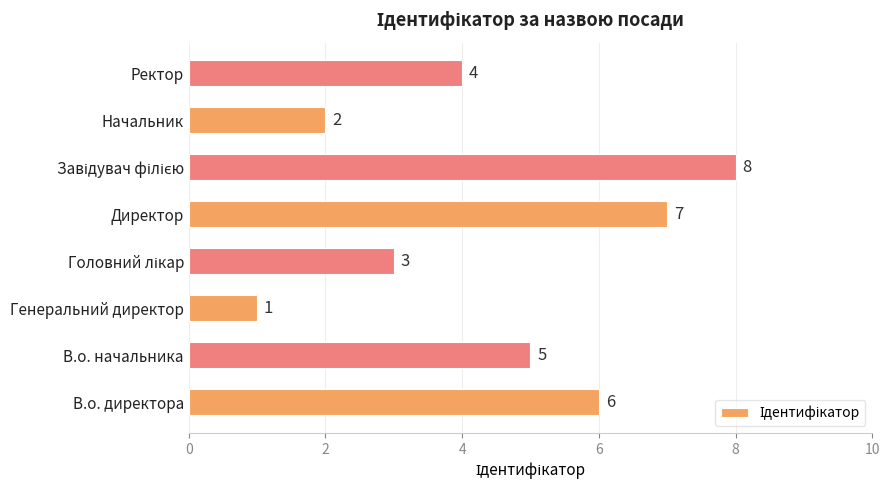

Reading bottom to top, transcribe all the data shown in this chart.

6	5	1	3	7	8	2	4